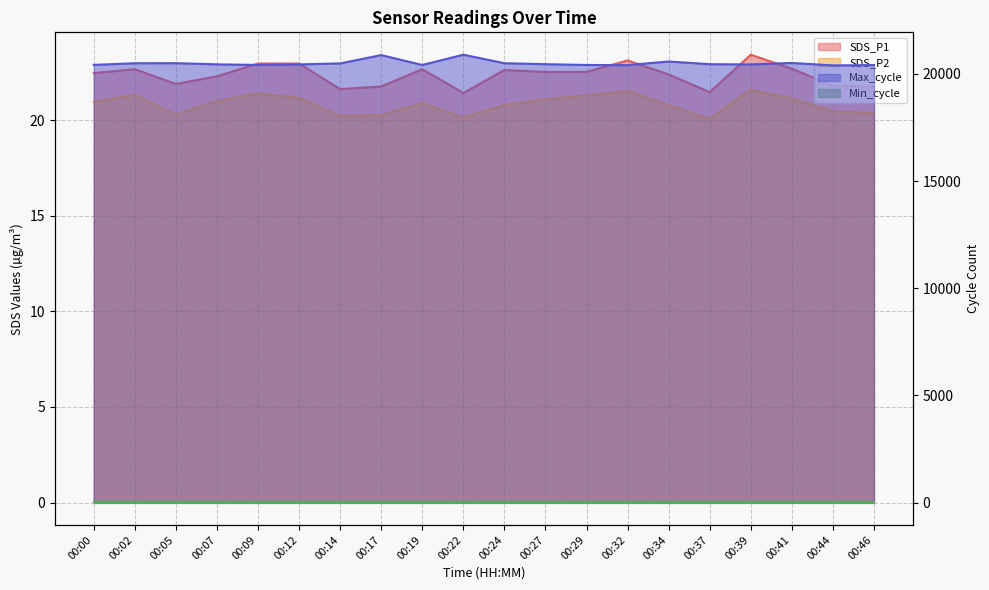

True or false: SDS_P1 has a value of 29.3 at 00:22.

False